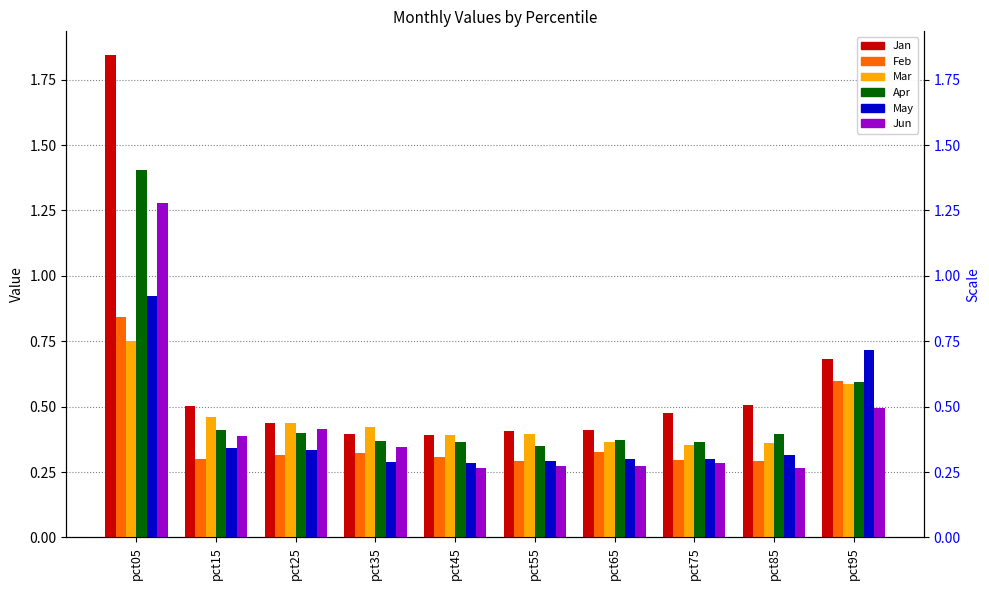

Which series changed the most between pct45 and pct85?

Jan